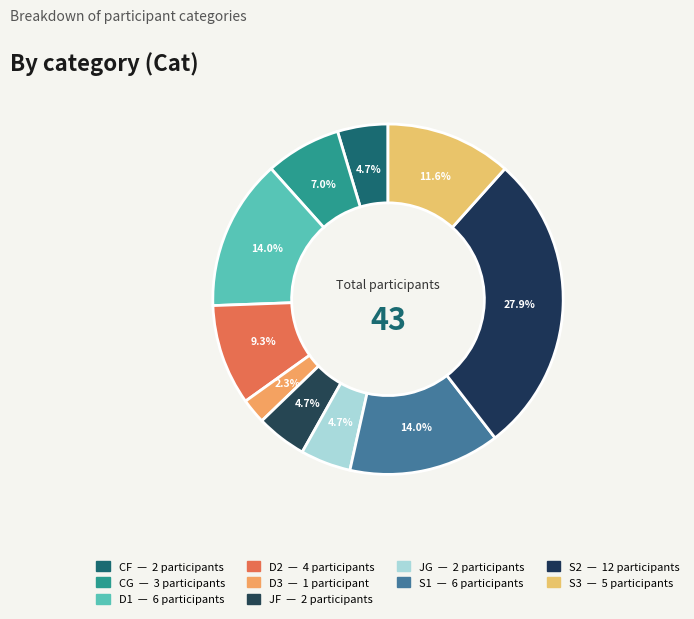

Count the number of slices in the pie.

10